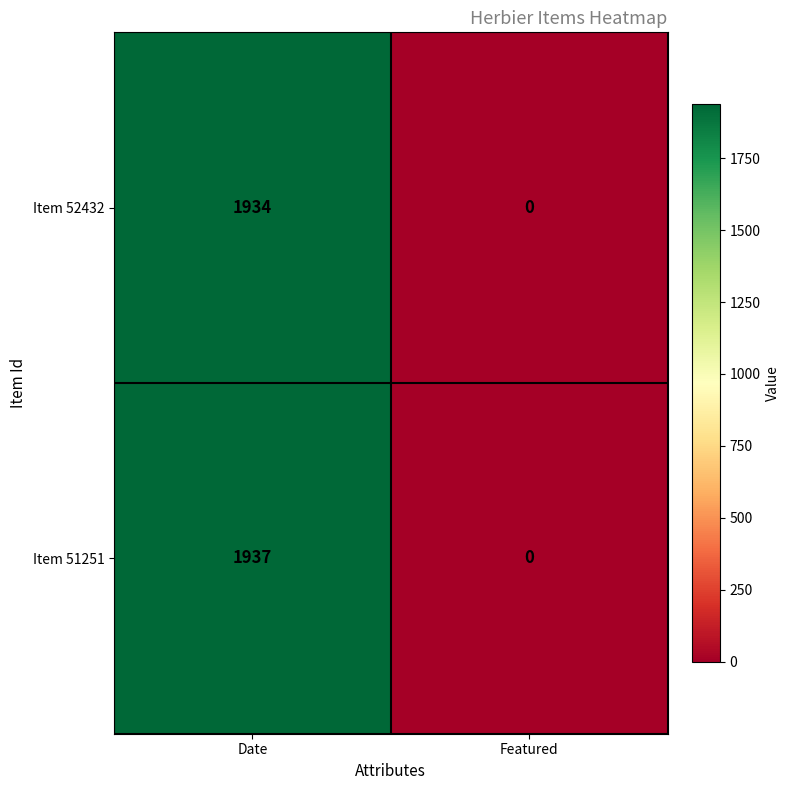

What is the total value across all series at Date?

3871